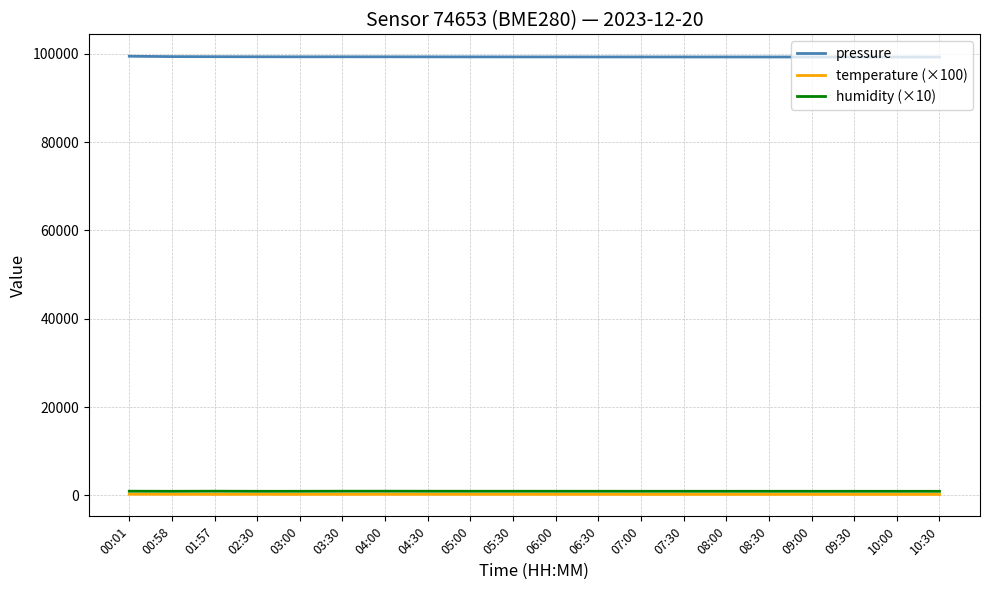

The pressure series shows 34393.0 at 00:01. True or false?

False